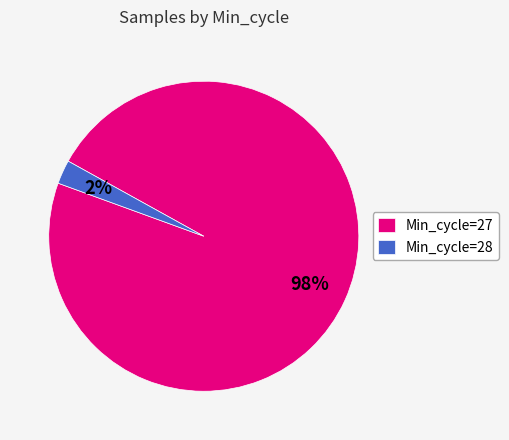

Between Min_cycle=28 and Min_cycle=27, which is larger?

Min_cycle=27